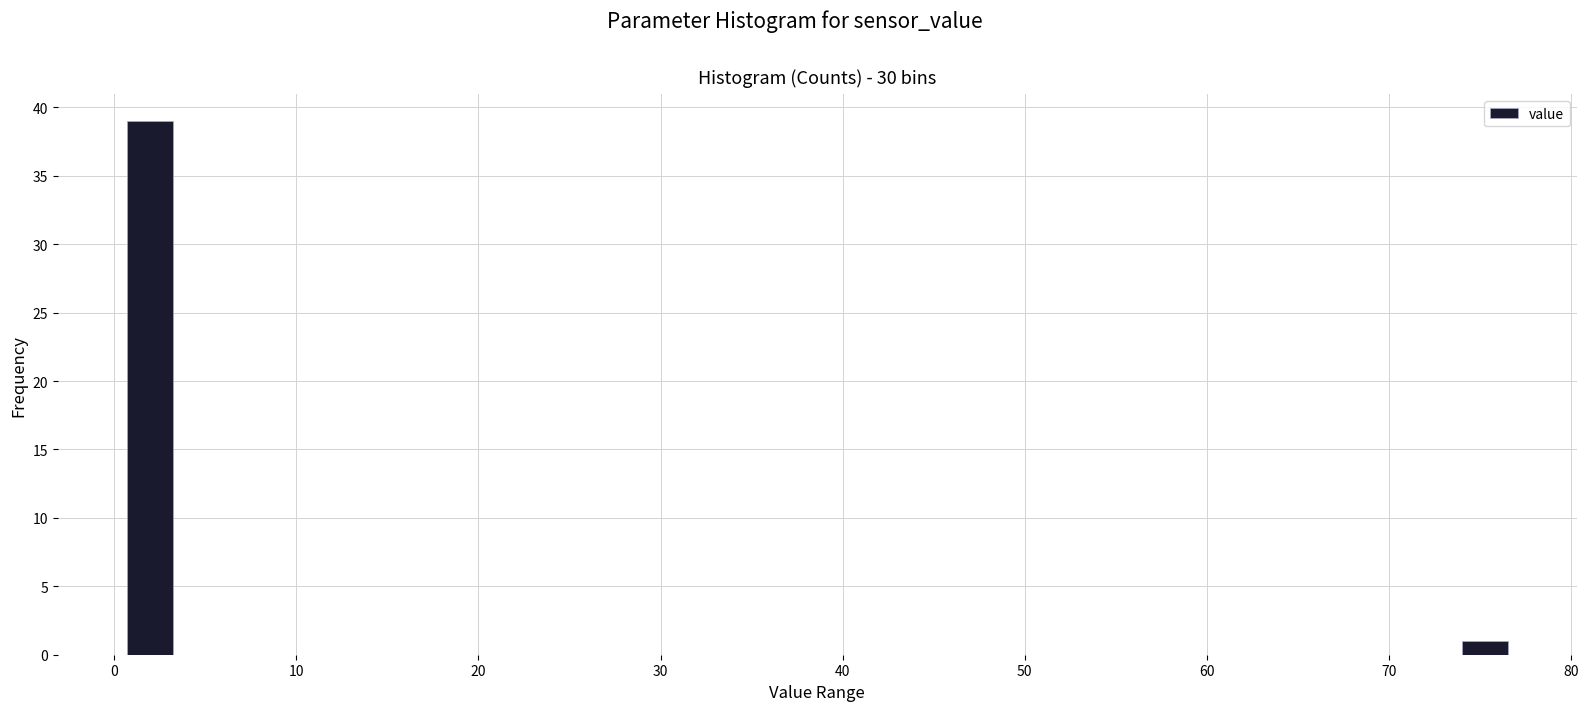

Read against the x-axis, roughly where is the centre of the tallest bar?

2